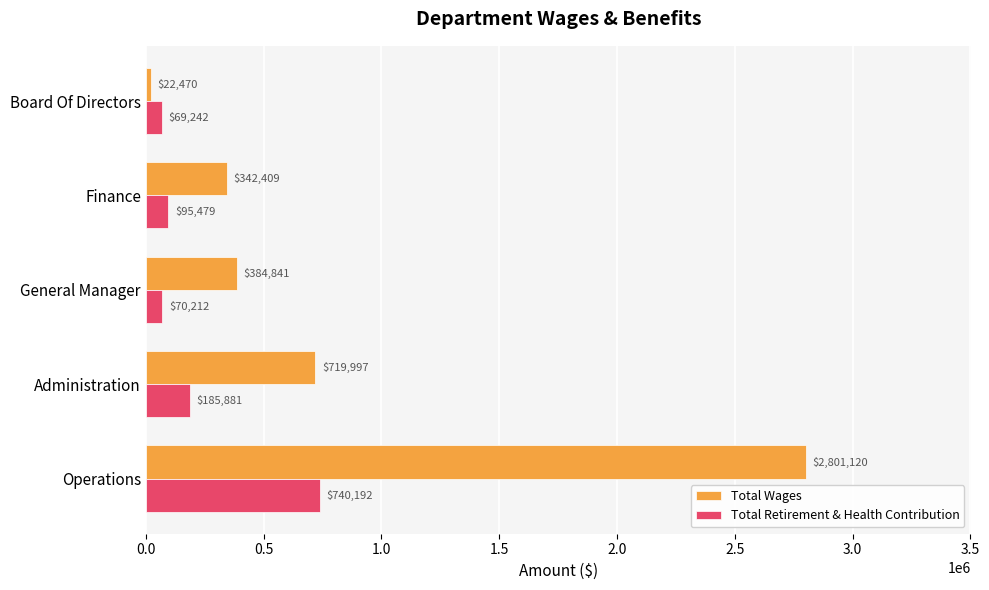

Rank the categories by Total Wages value from lowest to highest.

Board Of Directors, Finance, General Manager, Administration, Operations